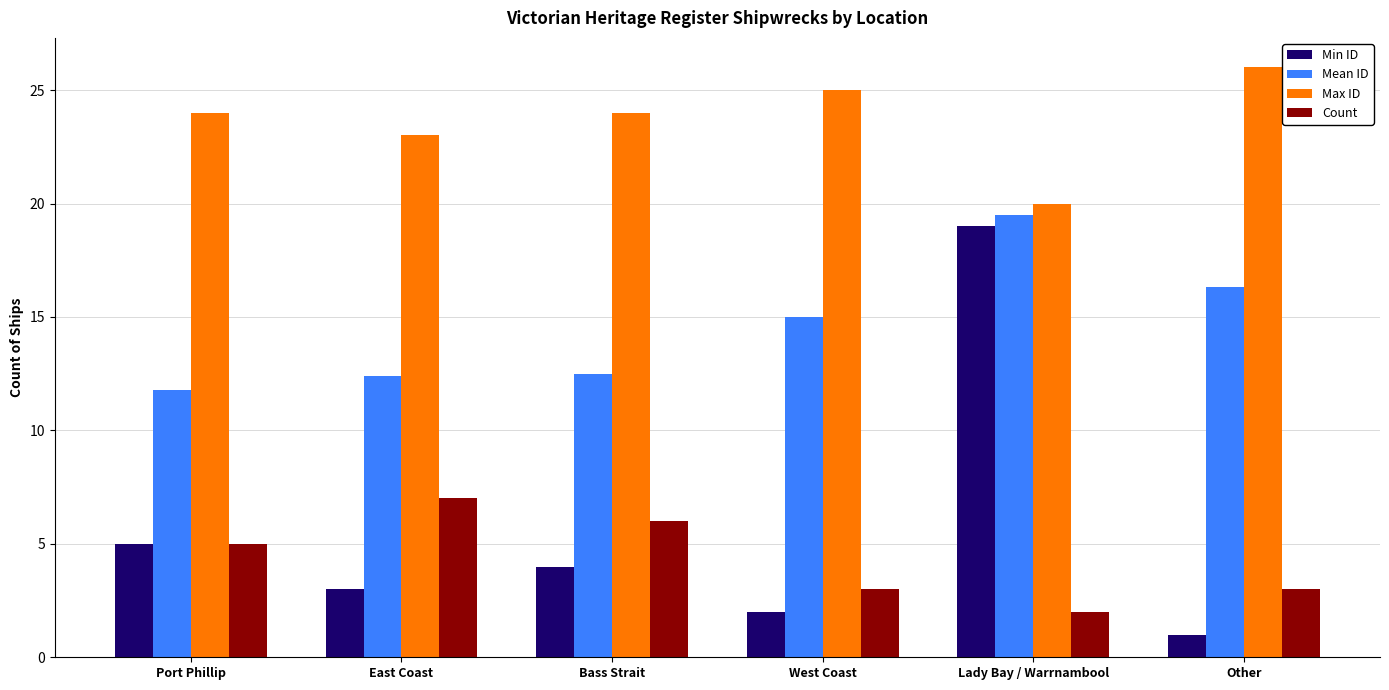

True or false: Count has a value of 4.7 at Other.

False